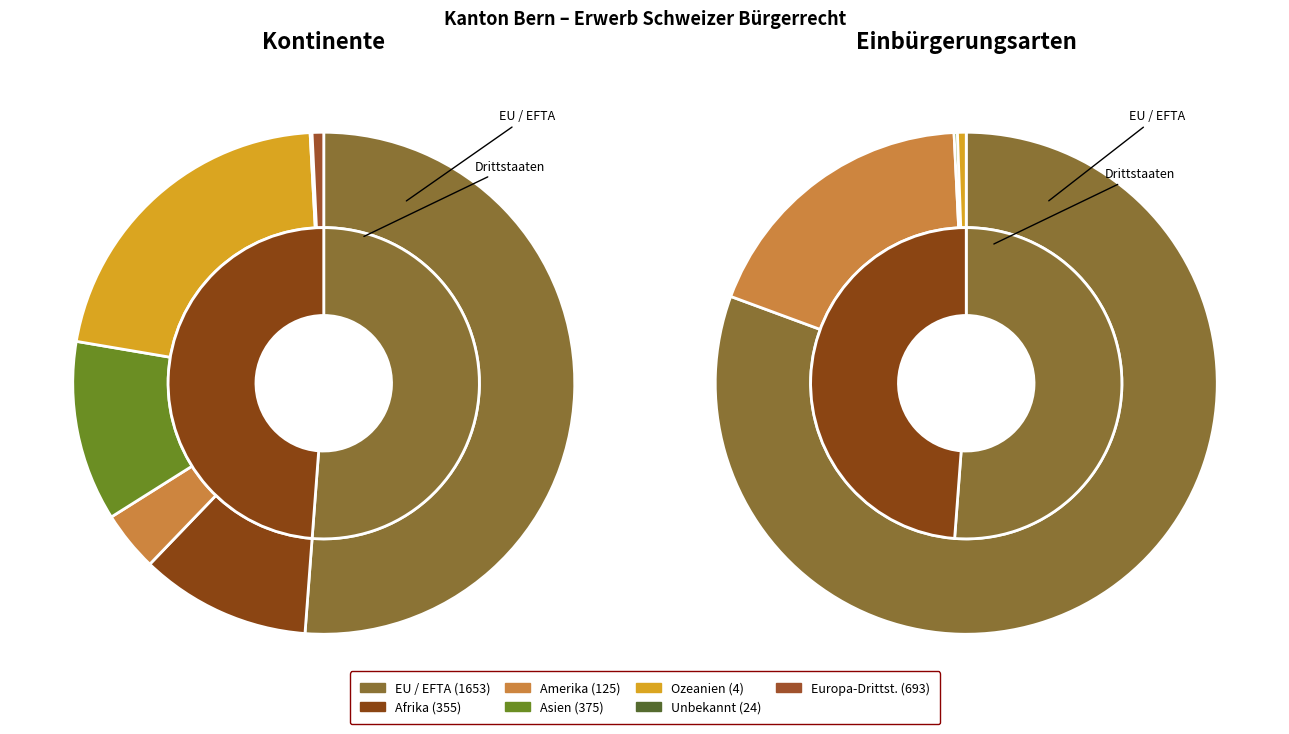

What percentage is NOT represented by Ozeanien?

99.9%